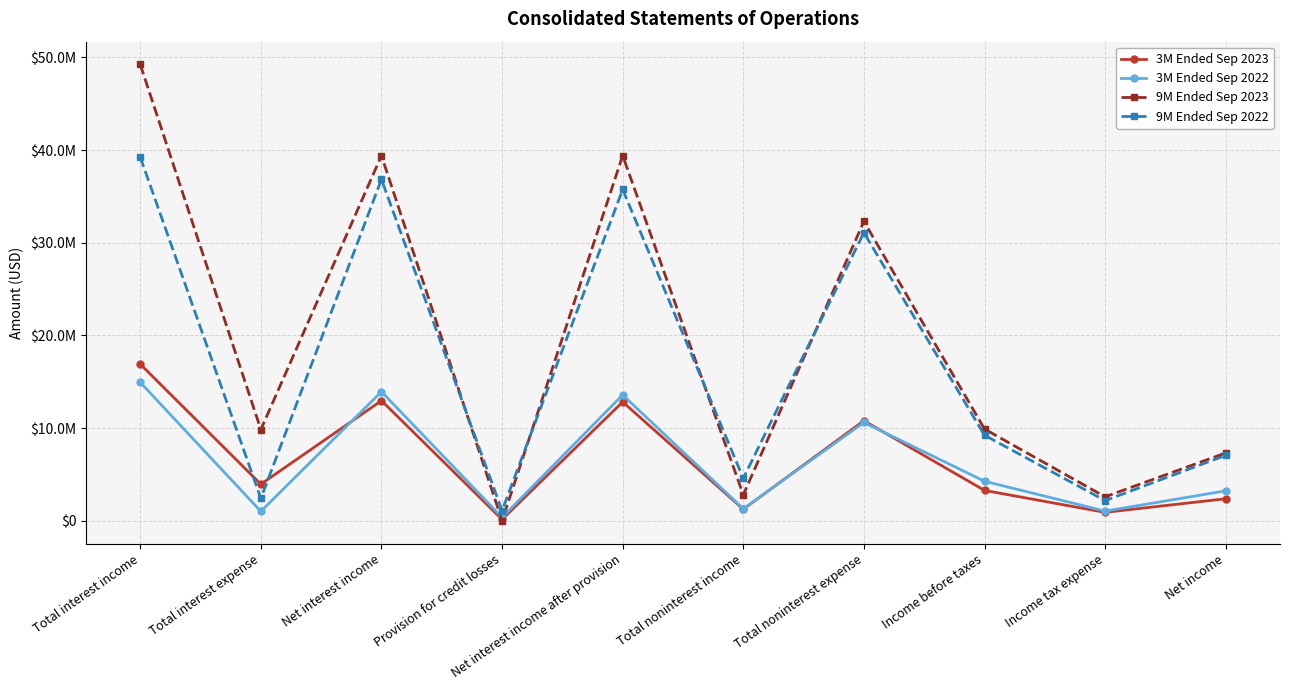

Does the chart have visible grid lines?

Yes